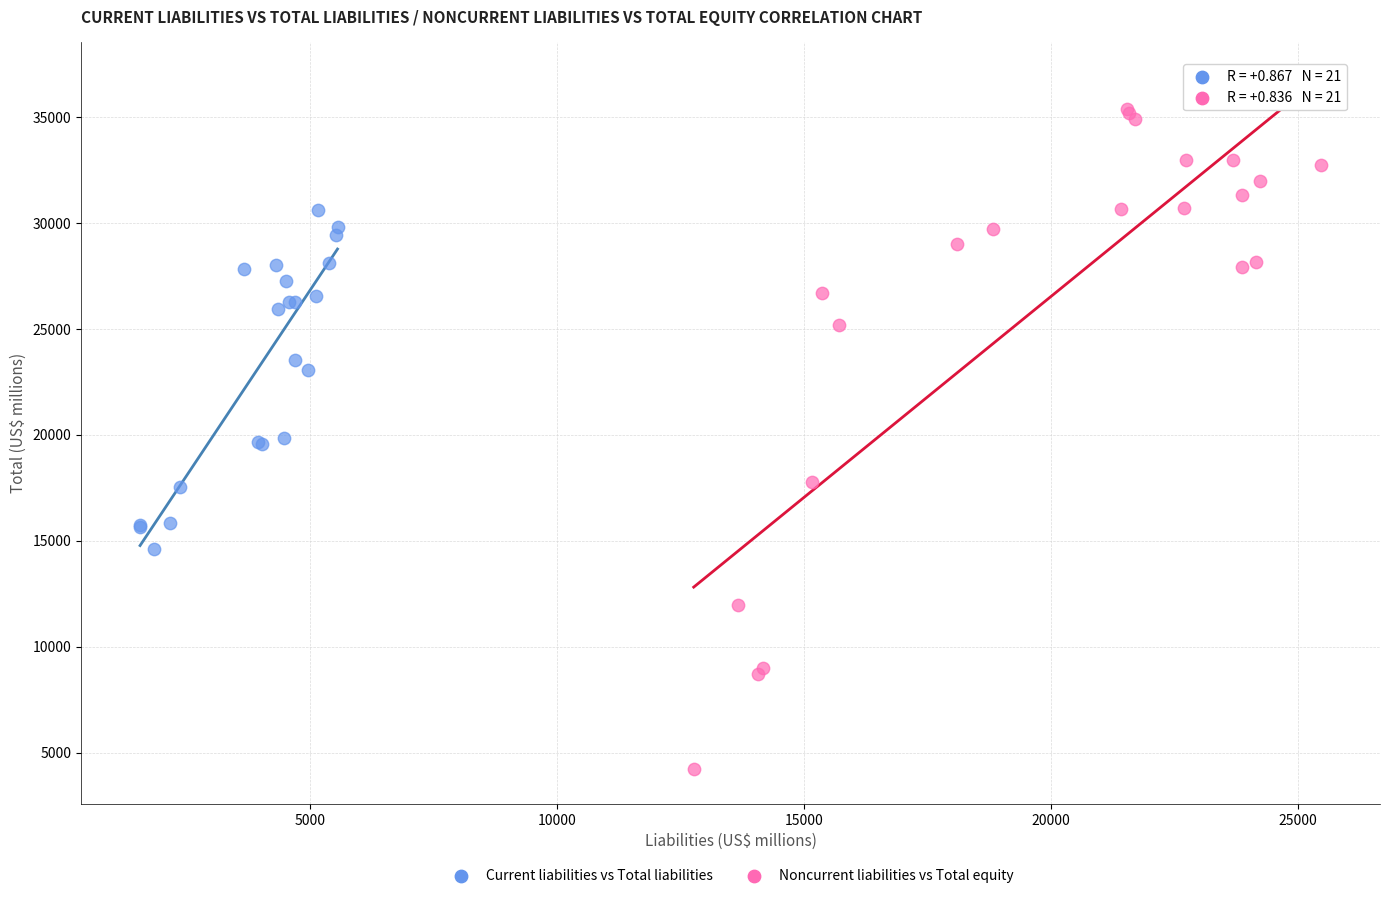

Which series has the widest spread of Y values?

Noncurrent liabilities vs Total equity